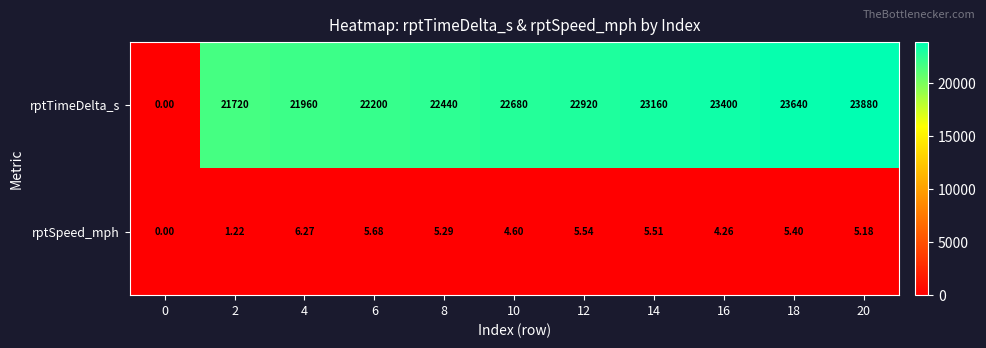

List the series in order of their overall mean, lowest first.

rptSpeed_mph, rptTimeDelta_s